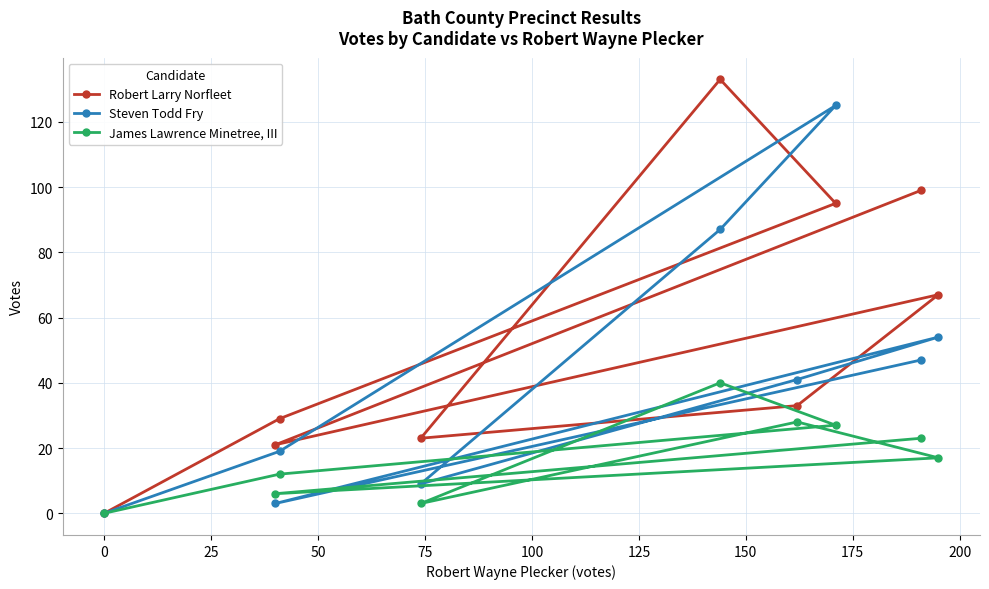

Reading left to right, list all the values displayed in this chart.

Robert Larry Norfleet: 0	21	29	23	133	33	95	99	67
Steven Todd Fry: 0	3	19	9	87	41	125	47	54
James Lawrence Minetree, III: 0	6	12	3	40	28	27	23	17